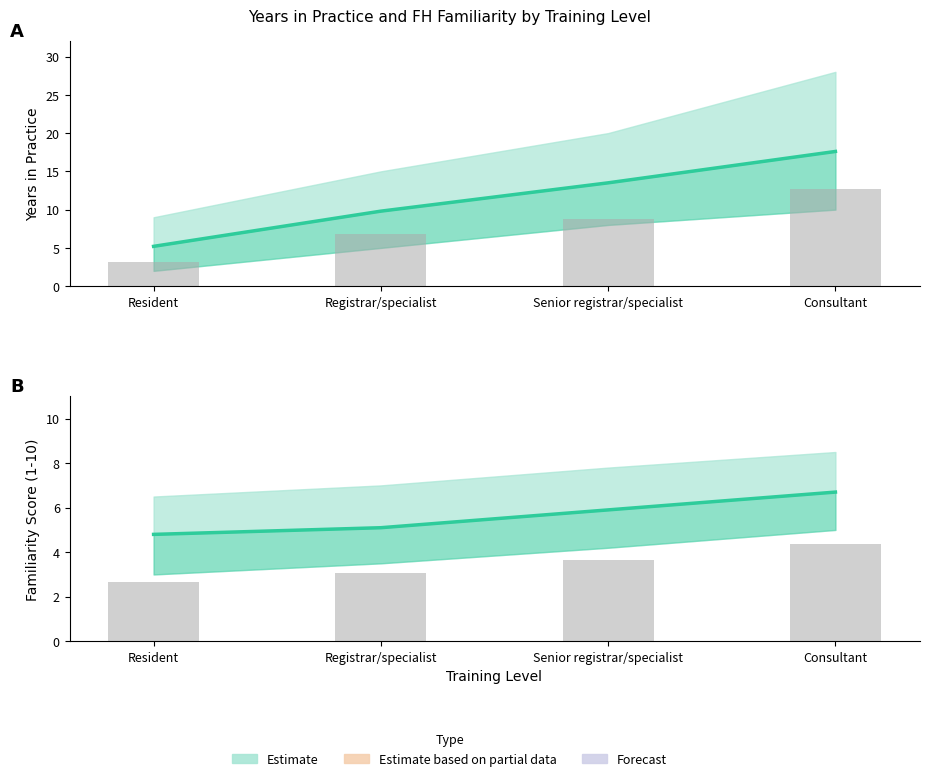

Between Senior registrar/specialist and Consultant, which is larger?

Consultant